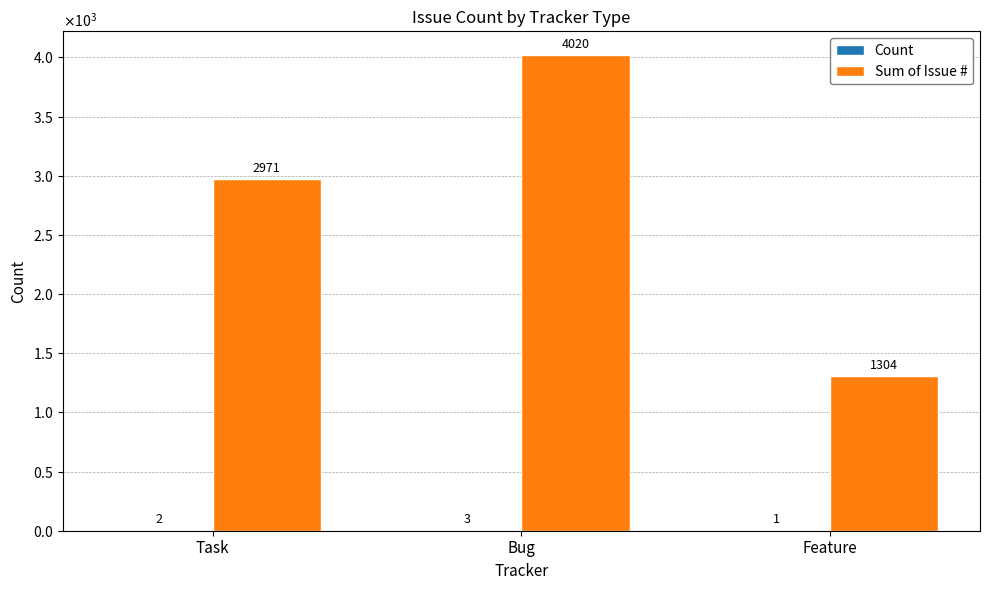

Are the bars horizontal?

No